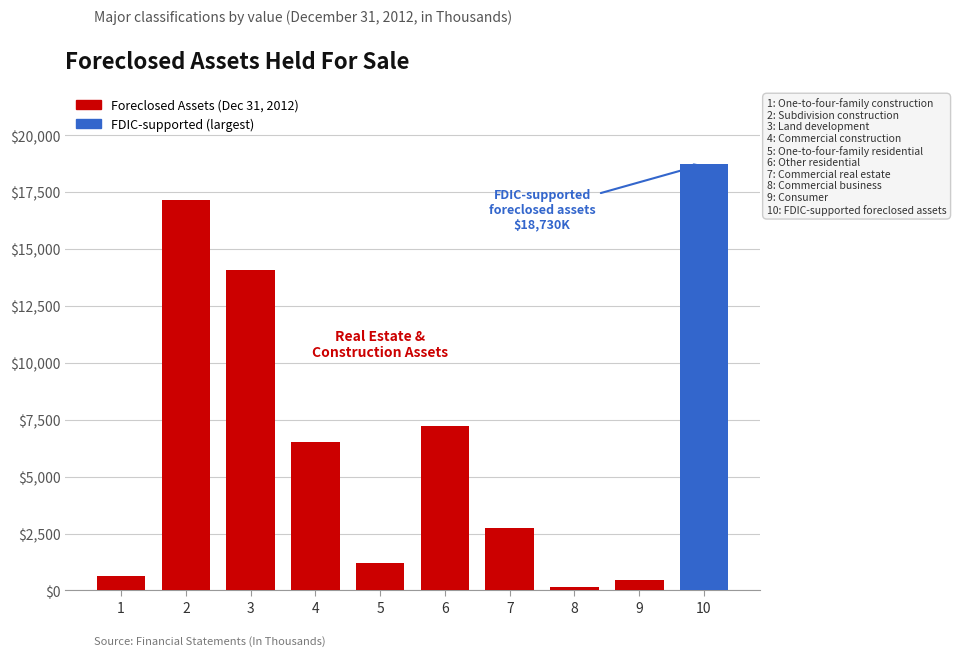

Reading left to right, extract all data points from this chart.

627	17147	14058	6511	1200	7232	2738	160	471	18730